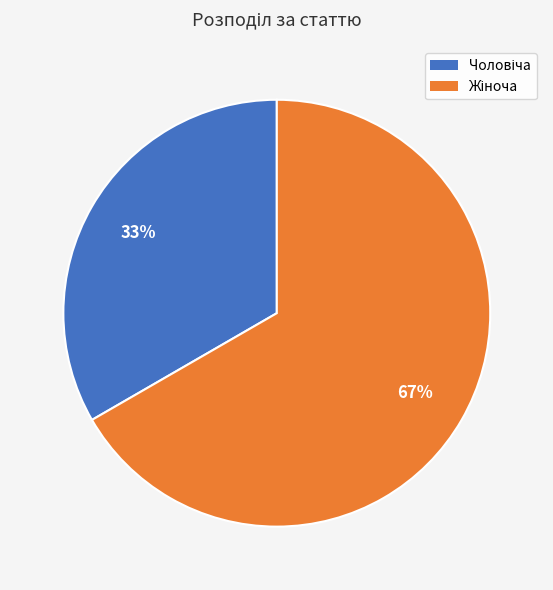

Count the number of slices in the pie.

2